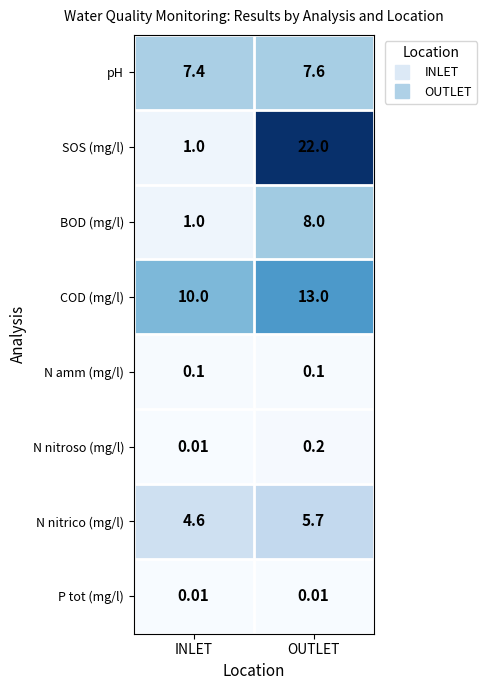

Where is SOS (mg/l) nearest to the value 11?

INLET